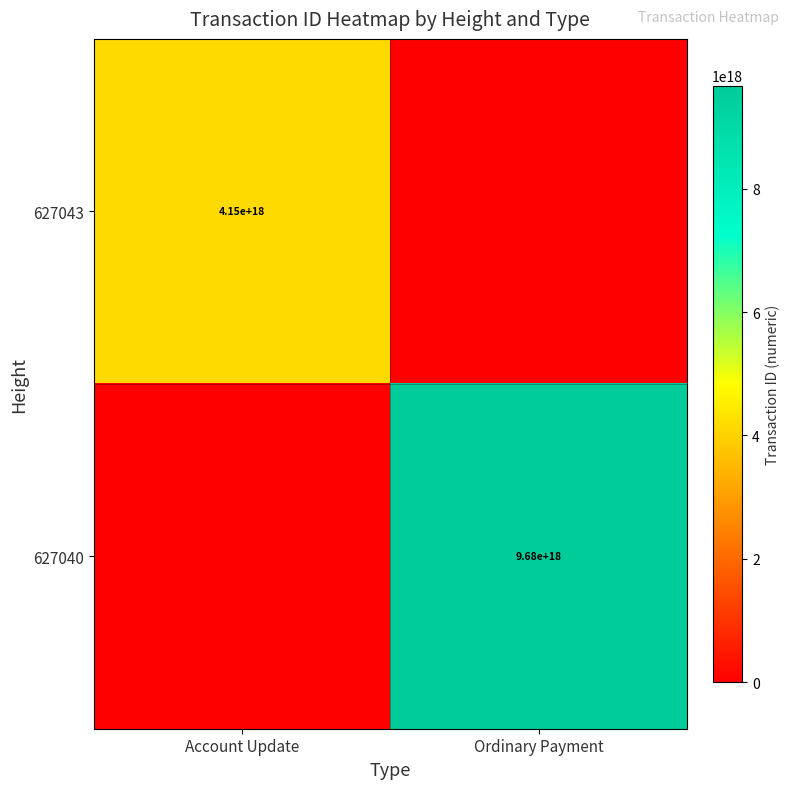

What is the difference between the highest and lowest values at Ordinary Payment?

9675063944552642560